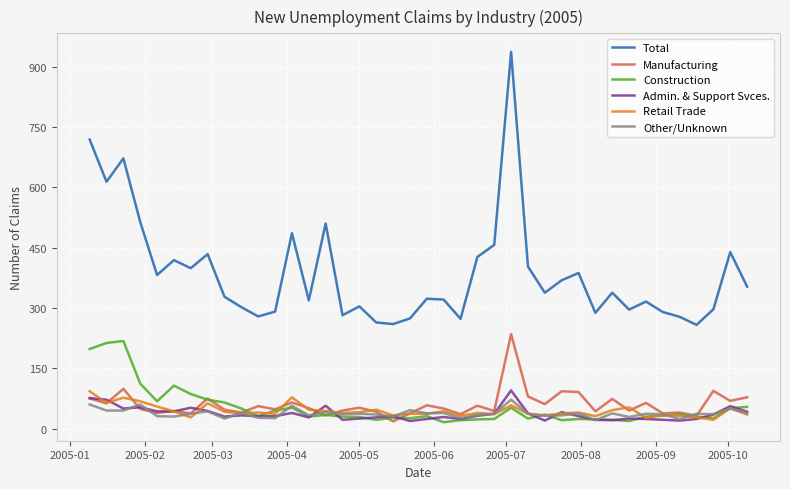

What is the maximum value shown in the chart?

937